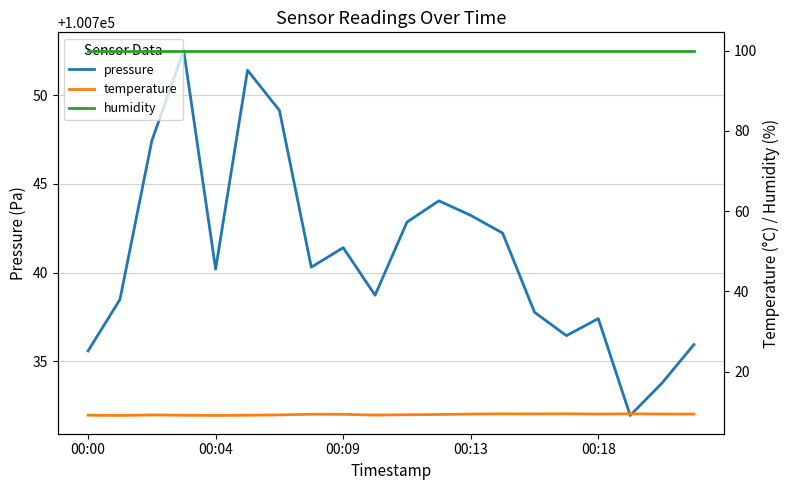

What is the difference between the maximum and second lowest values in the pressure series?

18.7